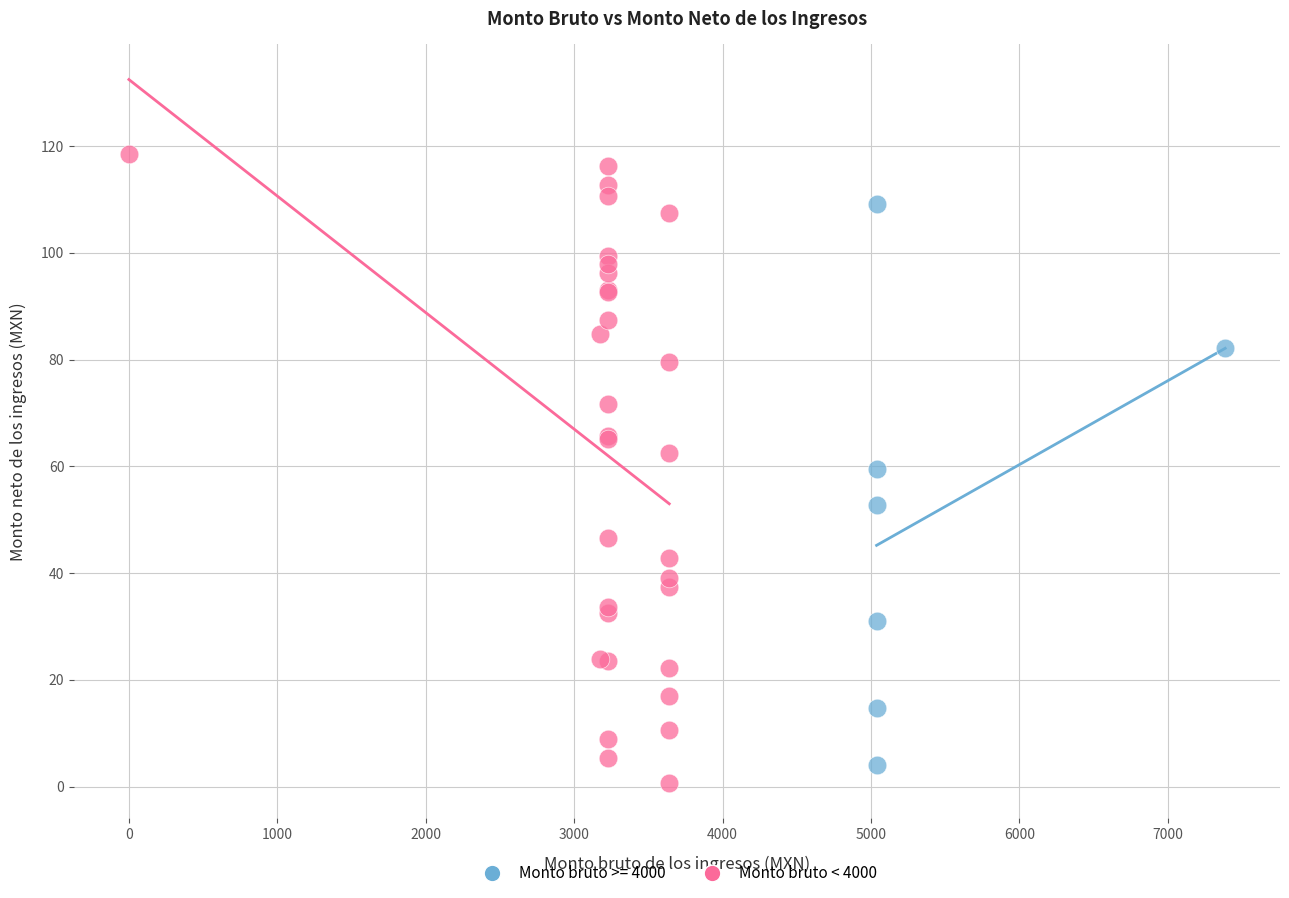

Which series reaches the maximum Y coordinate?

Monto bruto < 4000